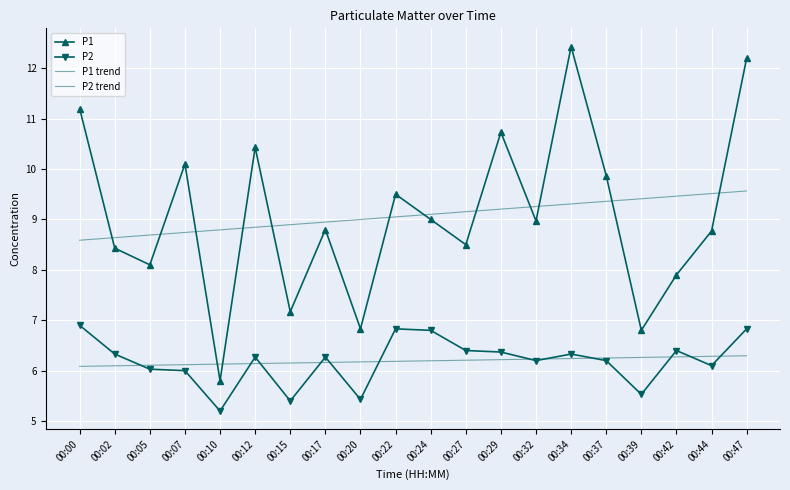

What is the difference between the highest and lowest values at 00:07?

4.1